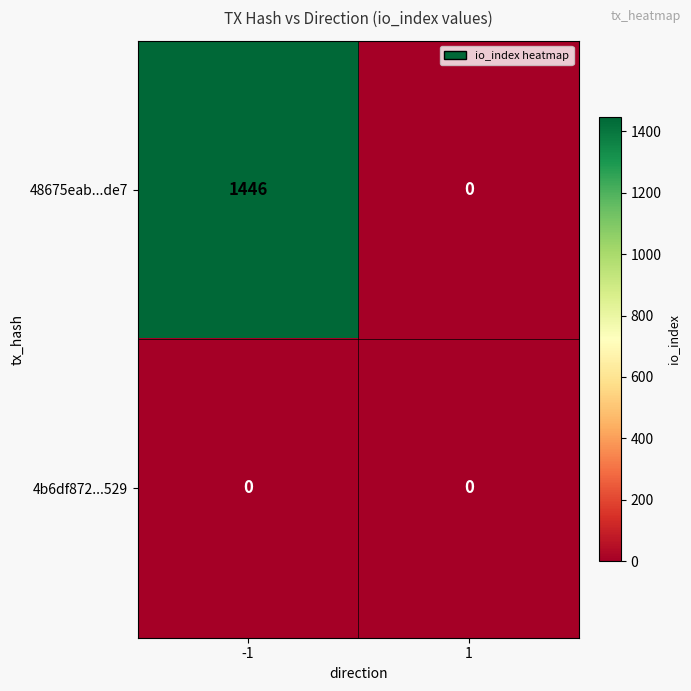

Reading left to right, what are all the values shown in this chart?

48675eab...de7: 1446	0
4b6df872...529: 0	0